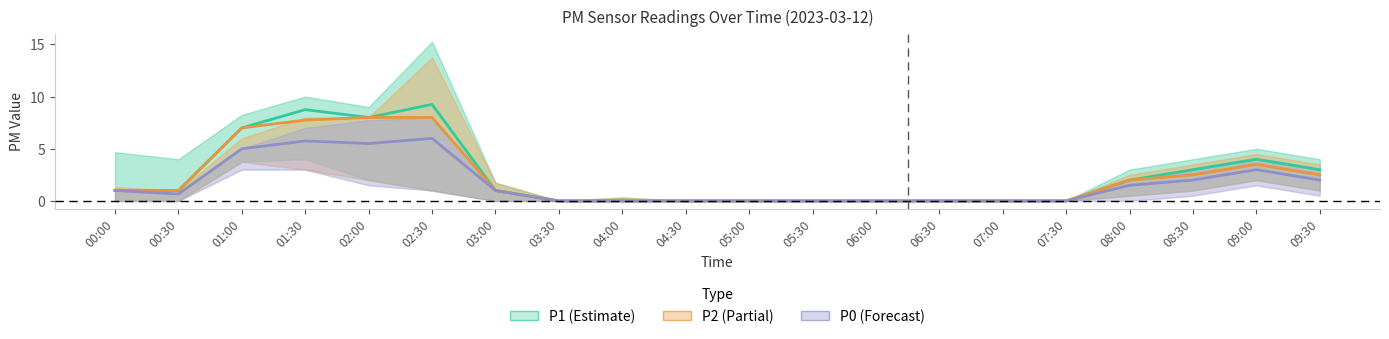

What is the difference between the second highest and second lowest values in the P0 series?

5.8